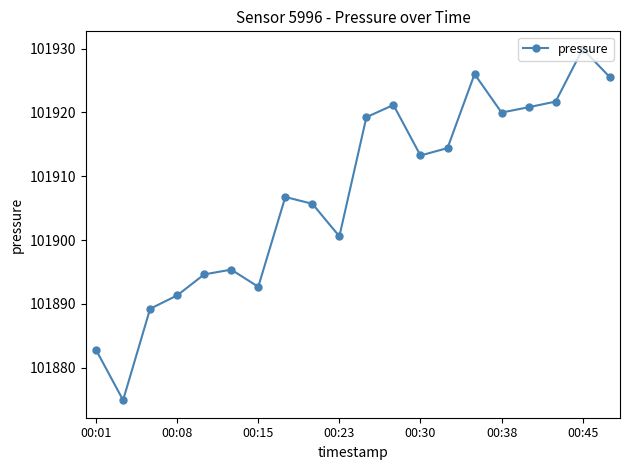

True or false: the data has more than 2 interior local peaks.

True